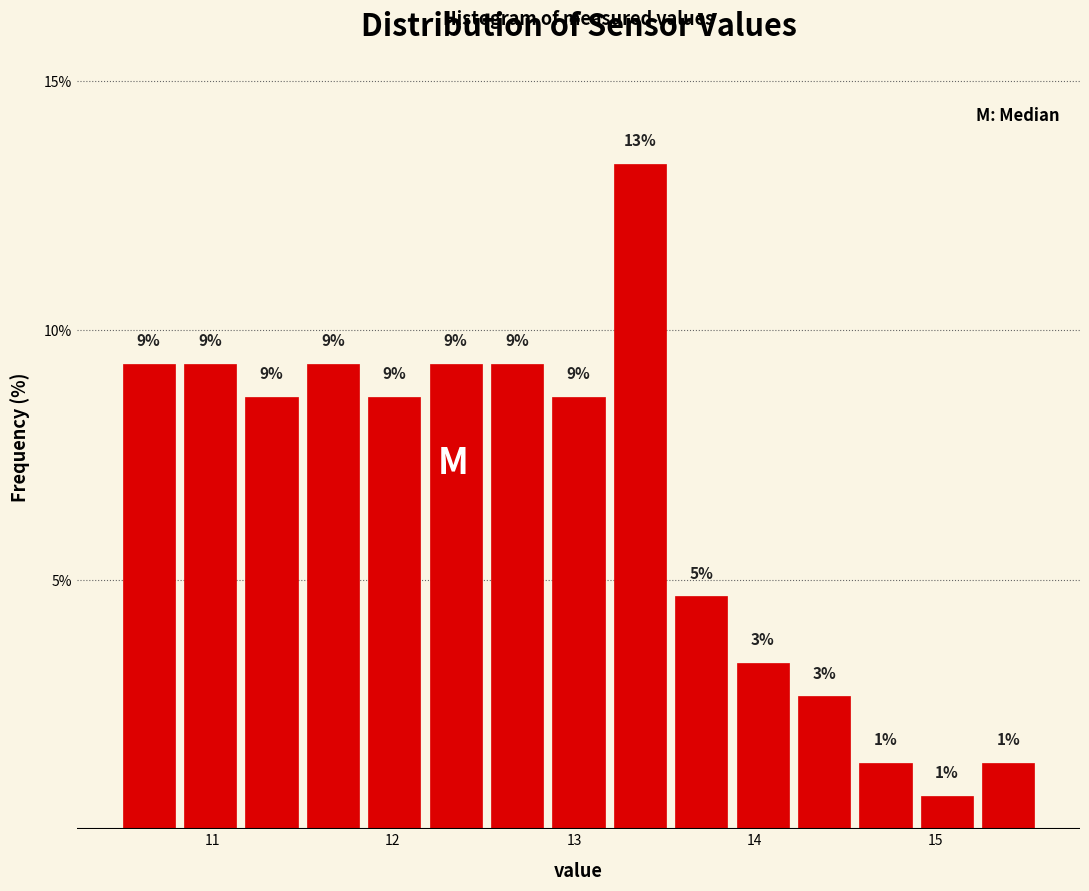

Around what value on the x-axis is the tallest bar? Give the approximate position of its centre, as read against the axis.

13.4